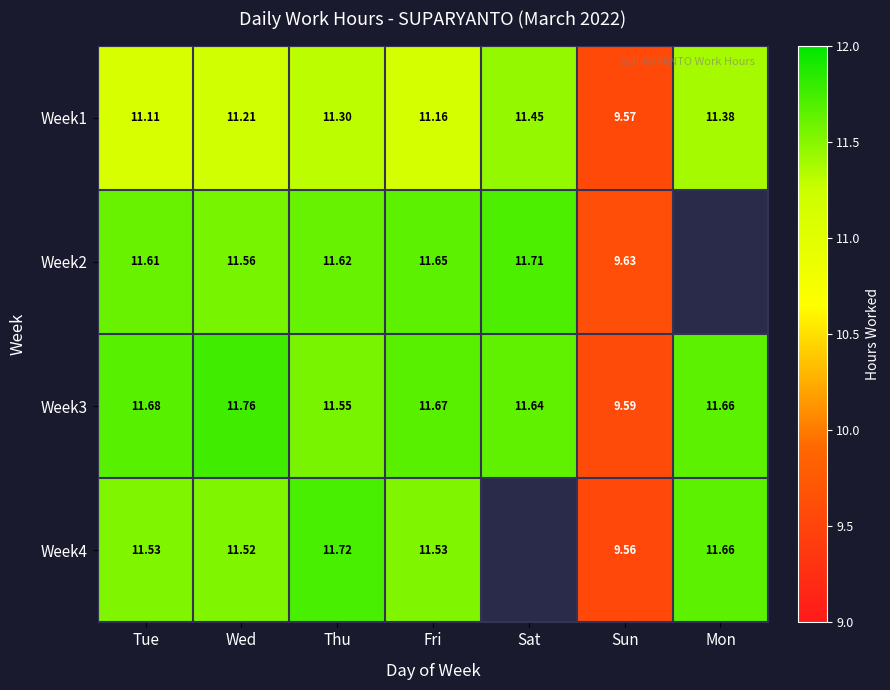

Read the Week1 value at Wed.

11.2